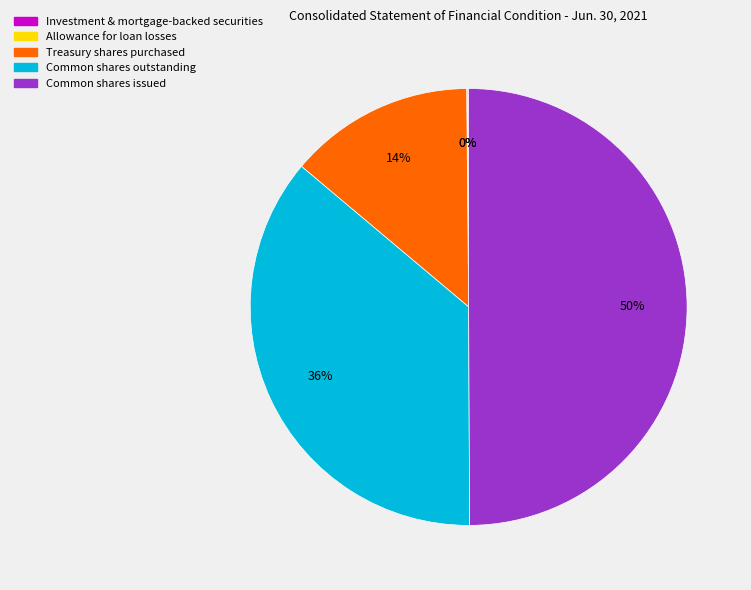

To the nearest percent, what portion does Common shares outstanding represent?

36%